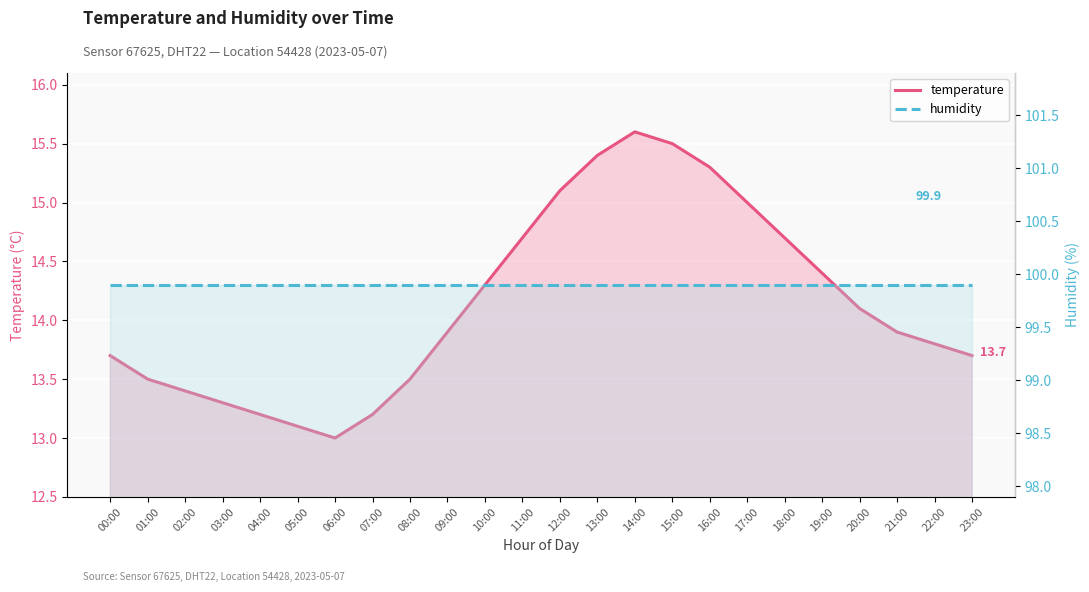

The humidity series shows 99.9 at 01:00. True or false?

True